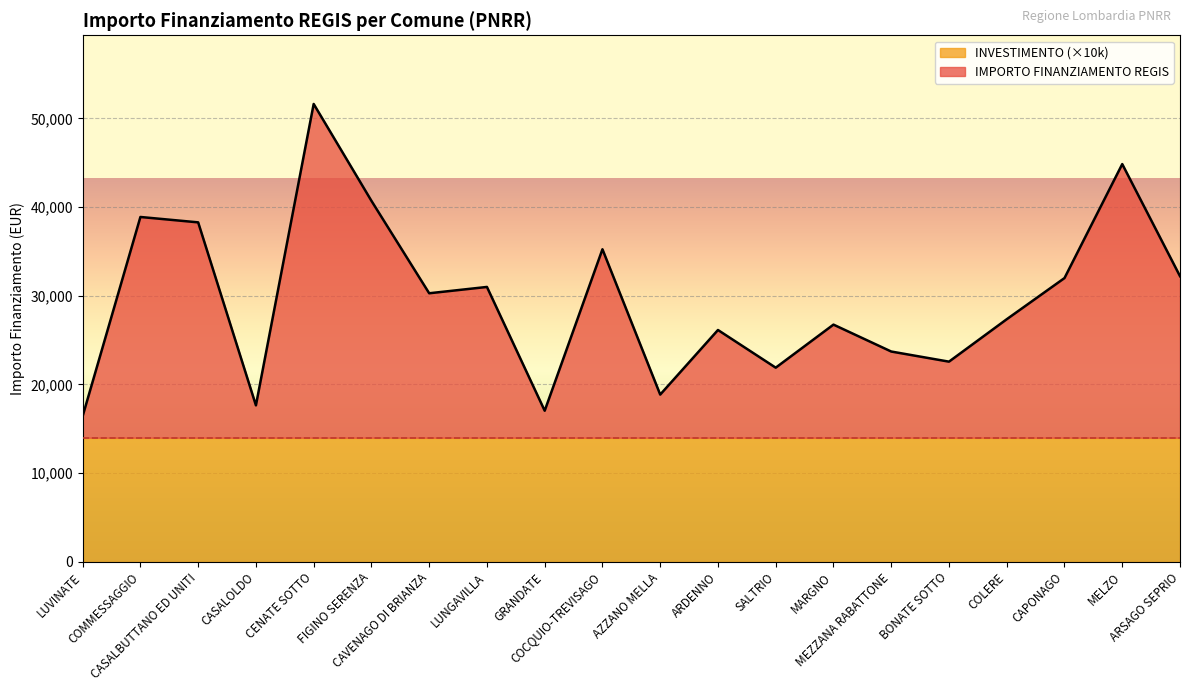

At which category does the data reach its first local valley?

CASALOLDO